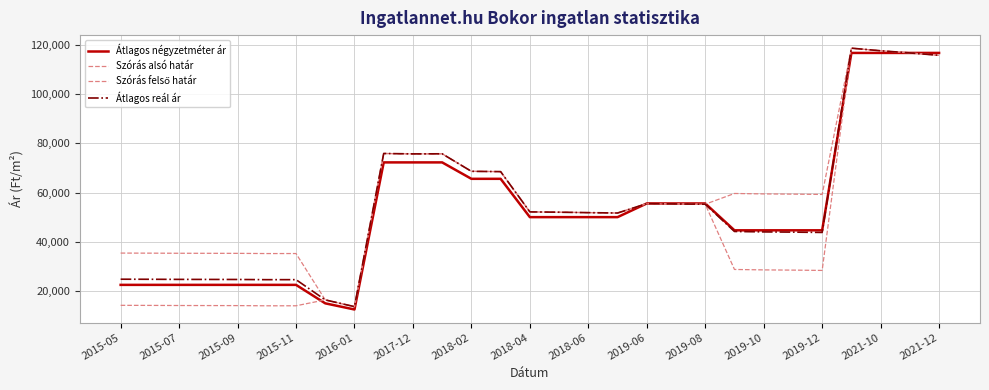

Is this an area chart (filled region under the line)?

No